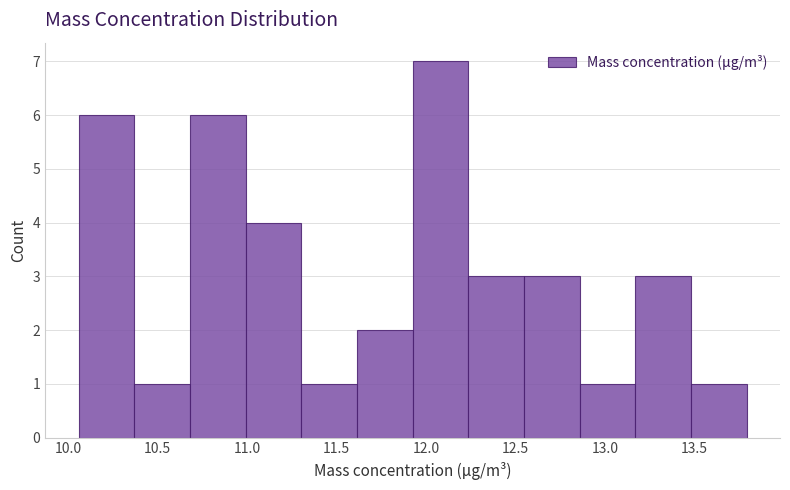

Reading left to right, list every bar in this chart as the range it spans on the x-axis followed by its height. Neither the bar edges nor the heights are printed on the chart, so give them approximately, as read against the axes.

10.05 to 10.35: 6
10.35 to 10.70: 1
10.70 to 11.00: 6
11.00 to 11.30: 4
11.30 to 11.60: 1
11.60 to 11.95: 2
11.95 to 12.25: 7
12.25 to 12.55: 3
12.55 to 12.85: 3
12.85 to 13.15: 1
13.15 to 13.50: 3
13.50 to 13.80: 1